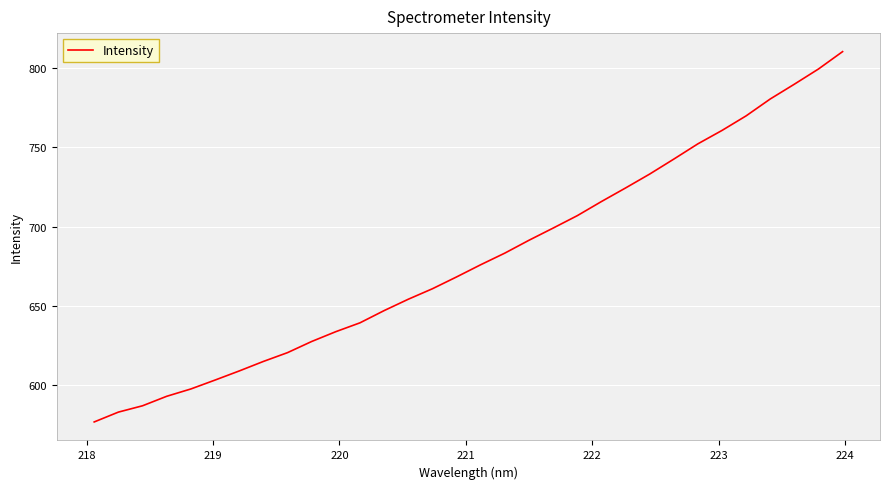

What is the difference between the maximum and minimum values?

234.2